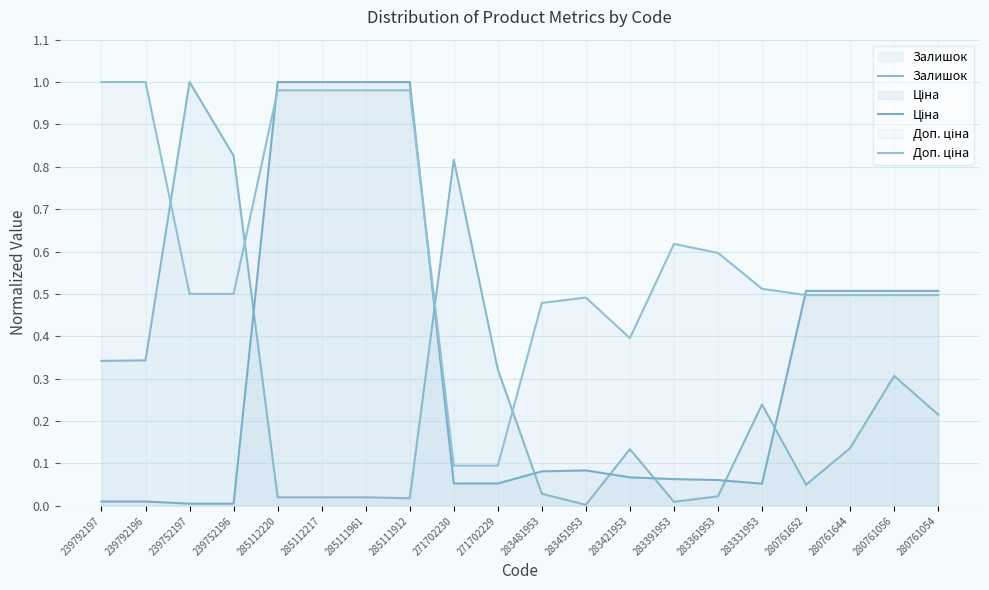

At how many categories does at least one series exceed 0?

20